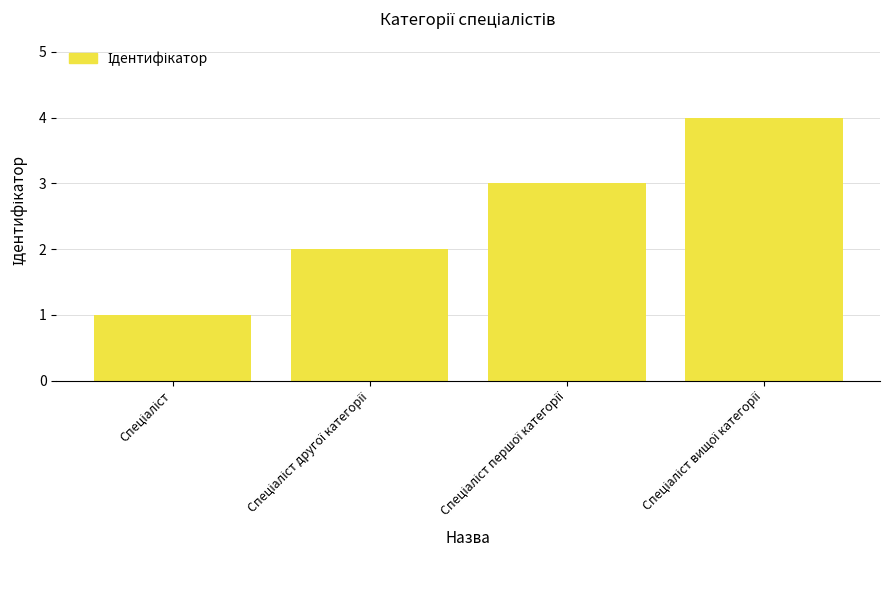

What is the maximum value shown in the chart?

4